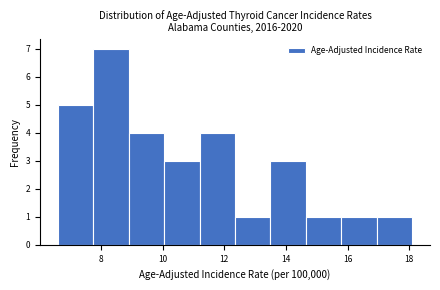

Over which range of the x-axis is the bar tallest?

7.75 to 8.90